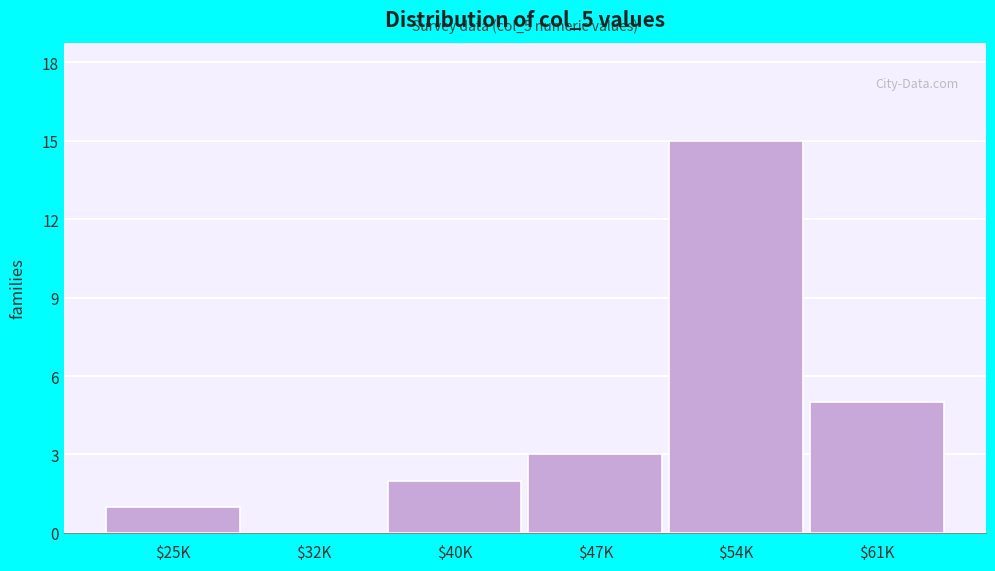

True or false: the data shows 10 at $32K.

False